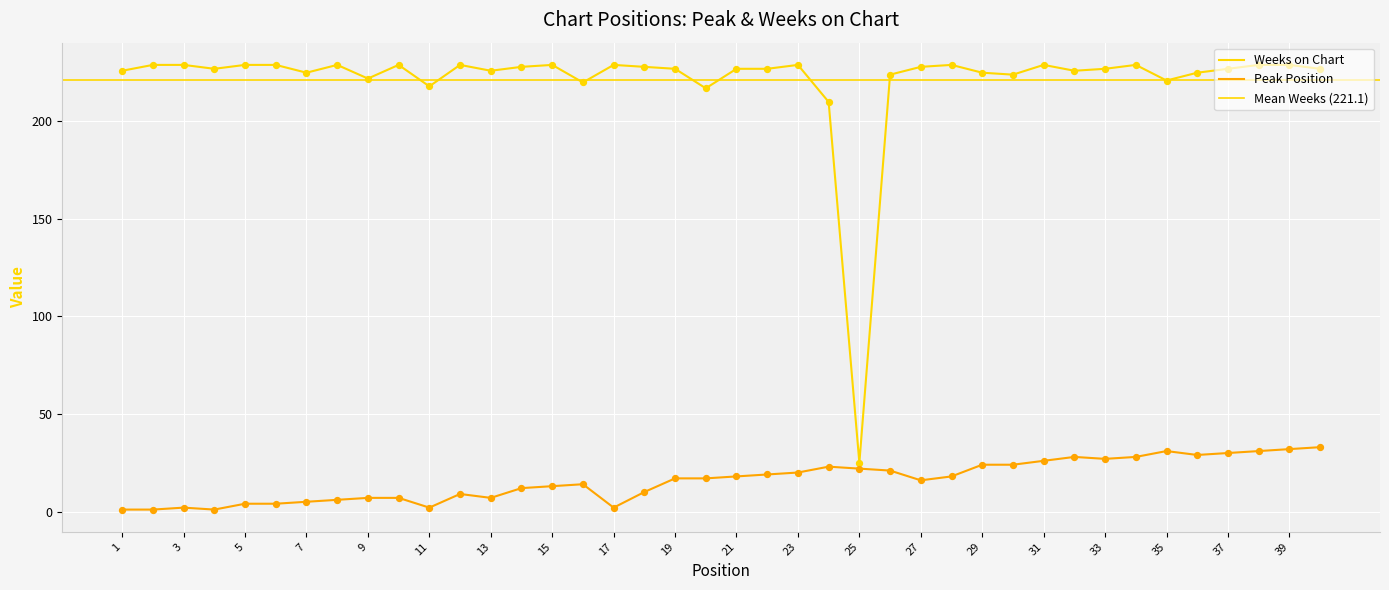

Which series has the widest spread of Y values?

Weeks on Chart